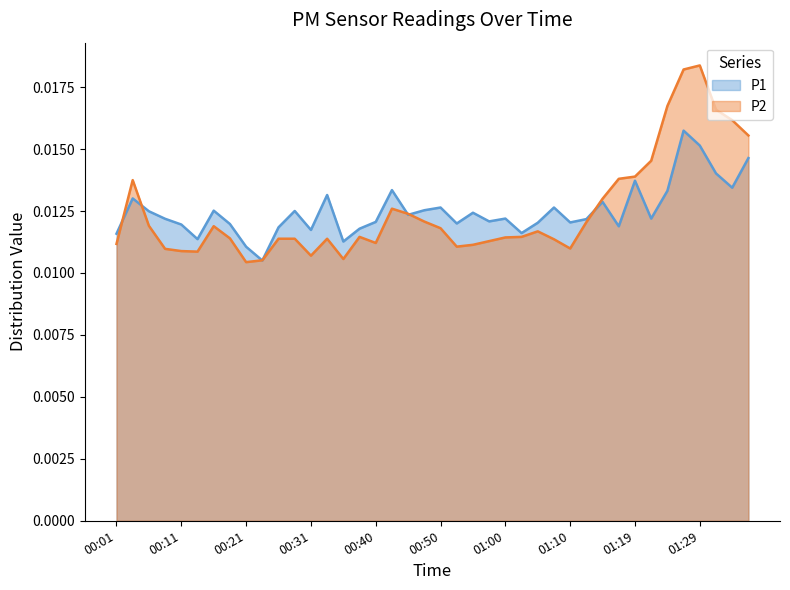

Between which two adjacent categories do P2 and P1 first intersect?

00:01 and 00:03